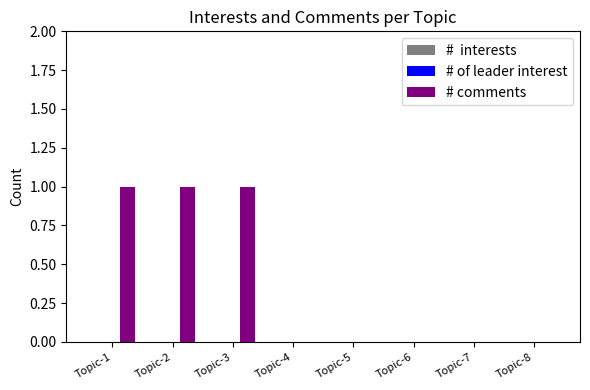

What is the sum of all values?

3